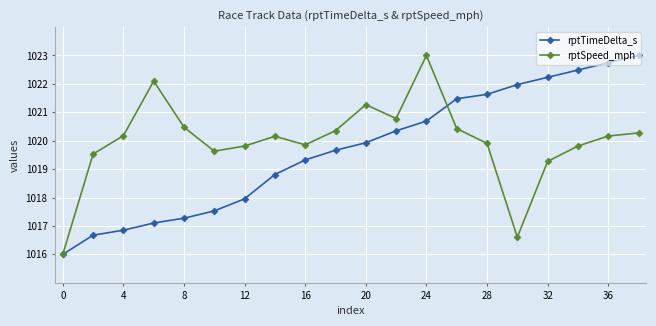

True or false: rptTimeDelta_s and rptSpeed_mph intersect in this chart.

True